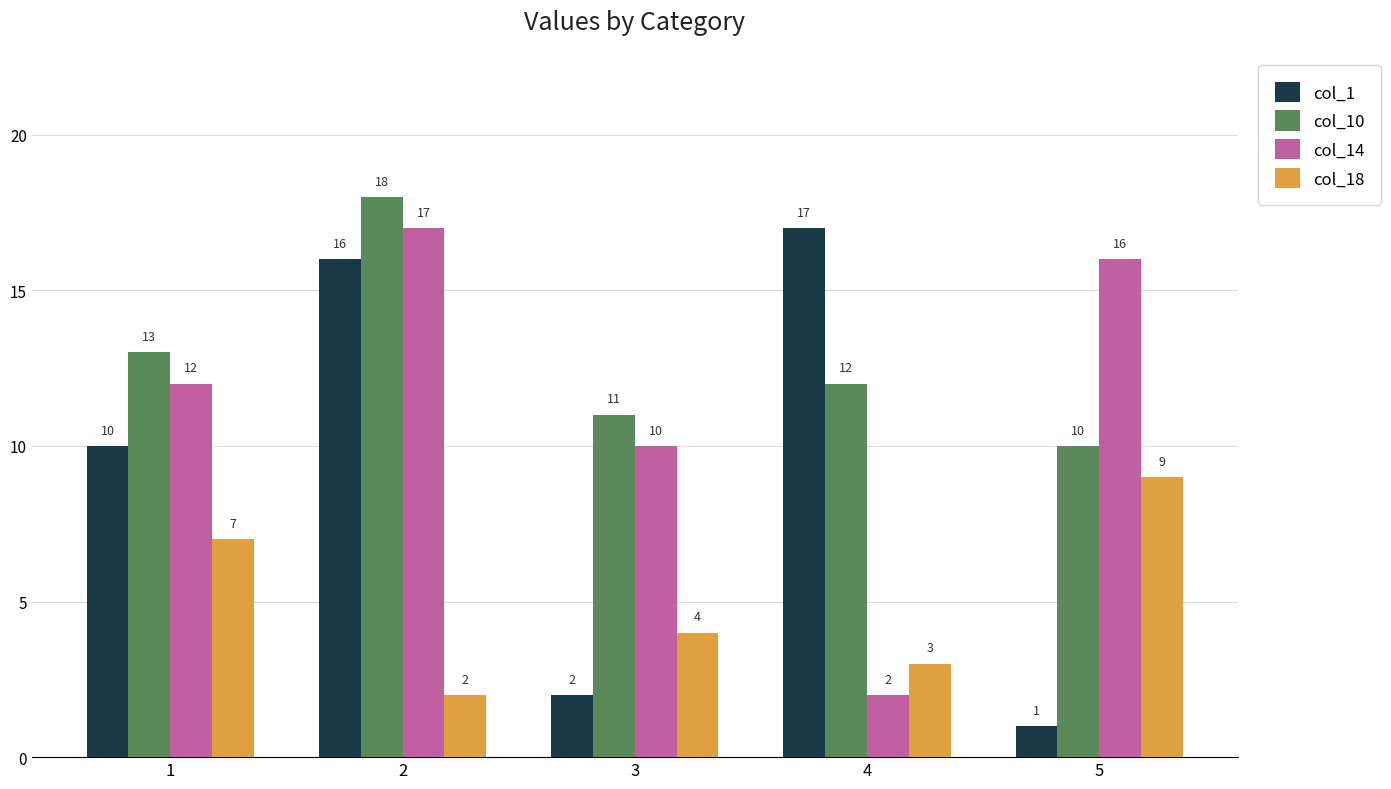

What is the spread (max minus min) of values at 5?

15